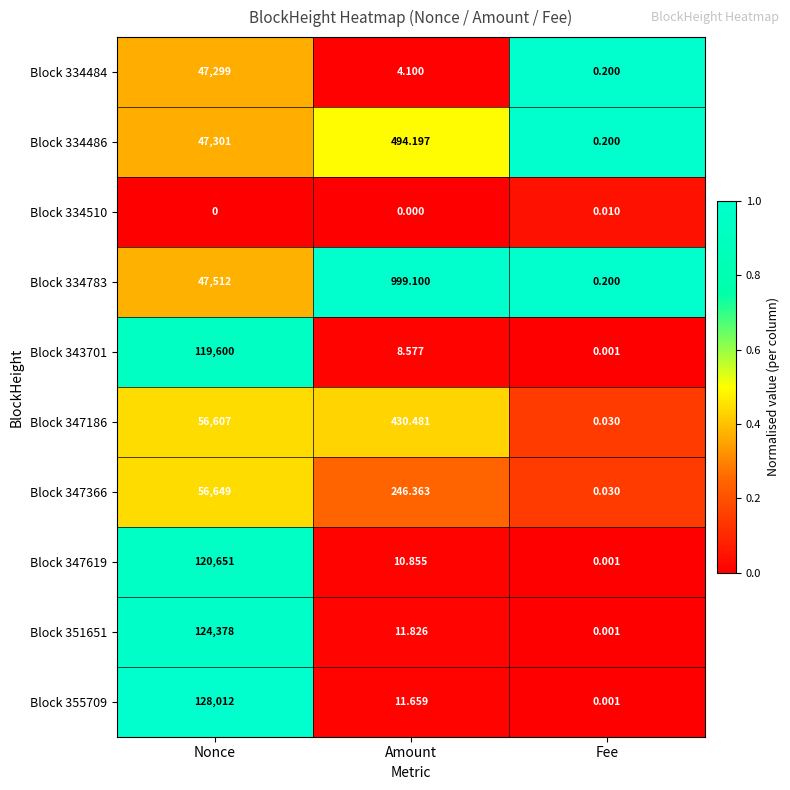

Which series has the largest range (max minus min)?

Block 355709